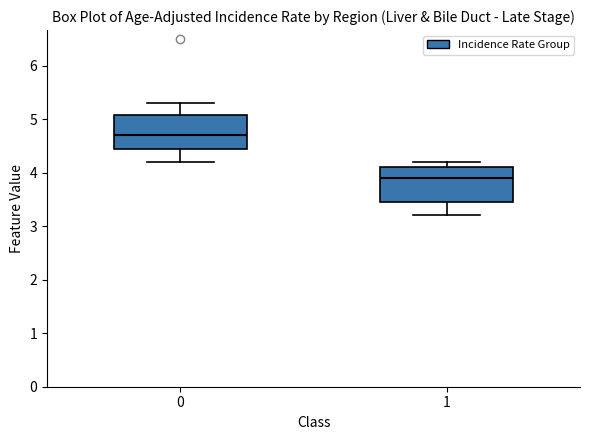

Reading left to right, transcribe this box plot: for each box, give where its median line is, the range the box spans, and where its two whiskers end, as read against the y-axis. The values are not printed on the chart, so give them approximately, as read against the axis.

0: median 4.7, box 4.5 to 5.1, whiskers 4.2 to 5.3
1: median 3.9, box 3.5 to 4.1, whiskers 3.2 to 4.2